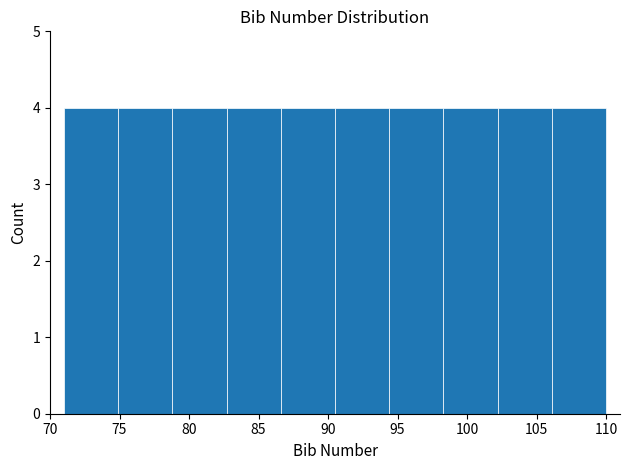

What is the height of the bar covering 98.3 to 102.2 on the x-axis? Neither the bar edges nor the heights are printed on the chart, so give them approximately, as read against the axes.

4